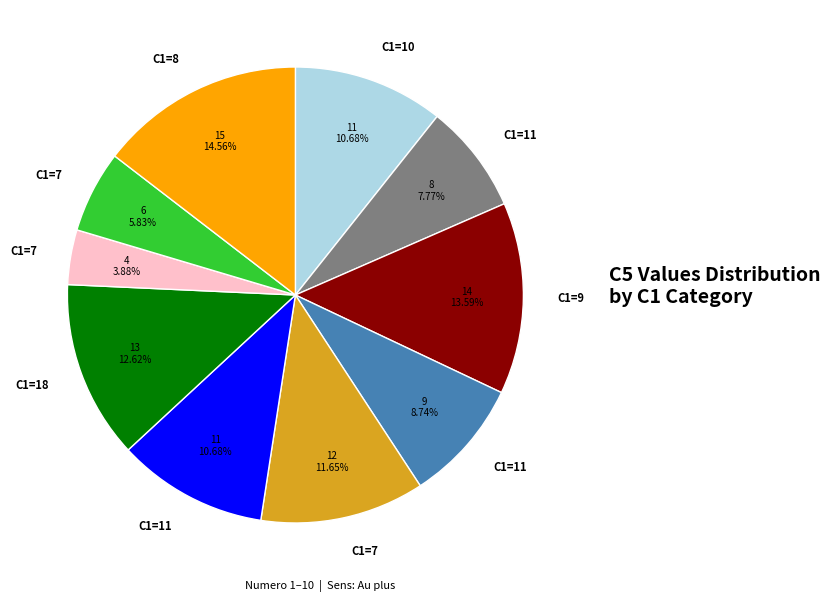

Is there any slice that represents more than half of the pie?

No